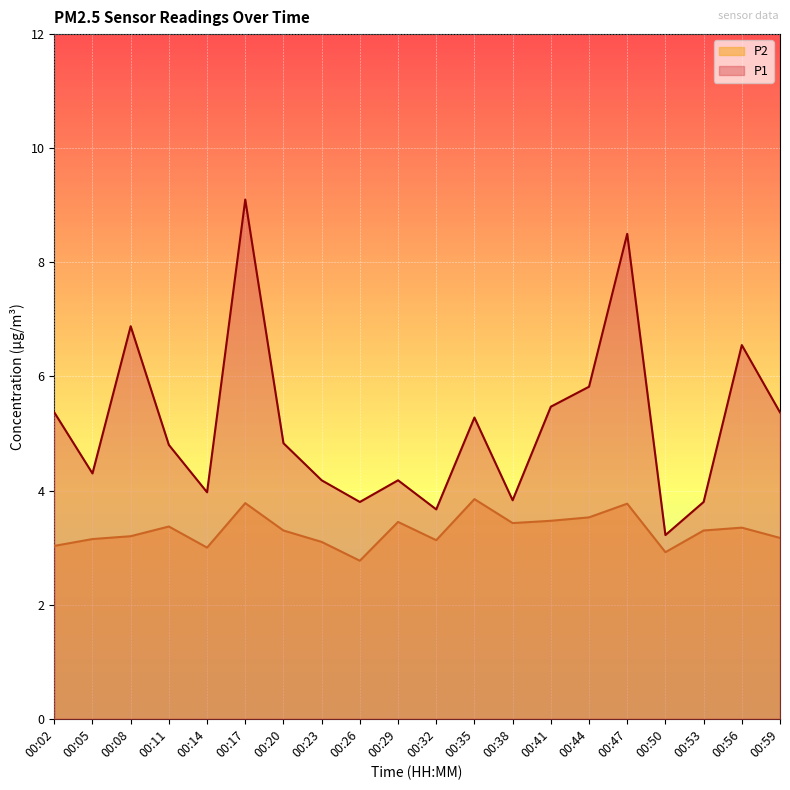

Is it true that P2 equals 3.5 at 00:41?

True